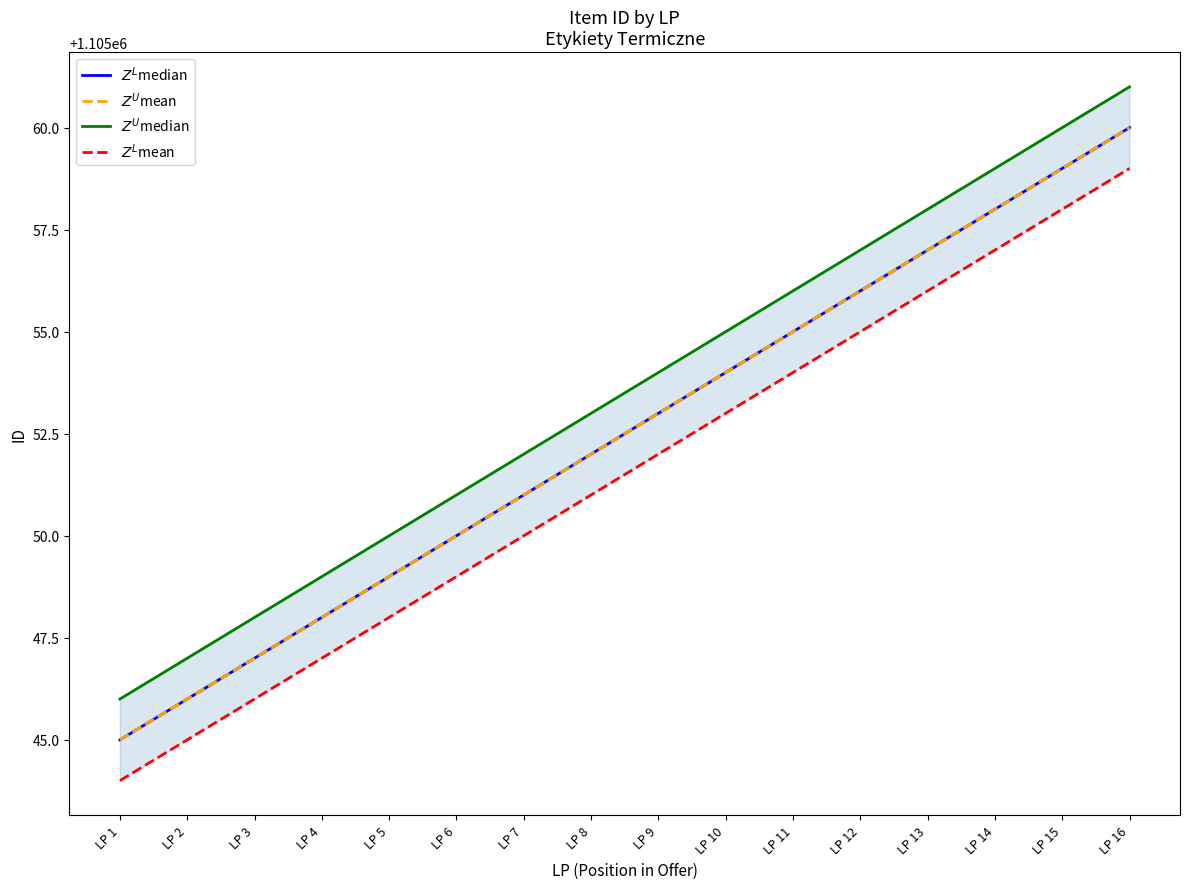

Is this an area chart (filled region under the line)?

No